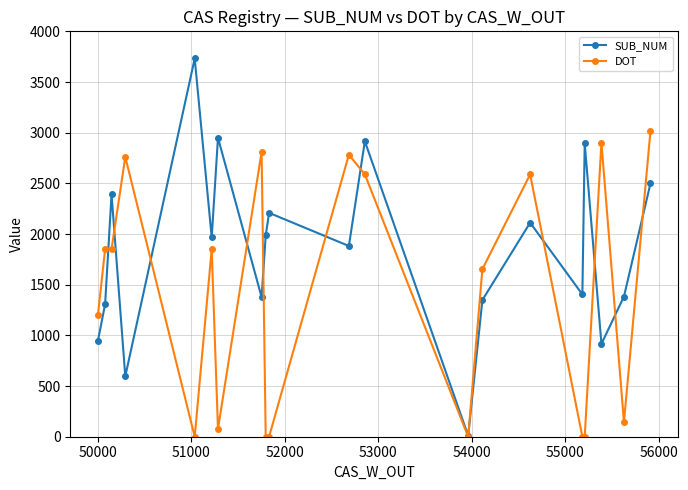

List the series in order of their overall mean, lowest first.

DOT, SUB_NUM